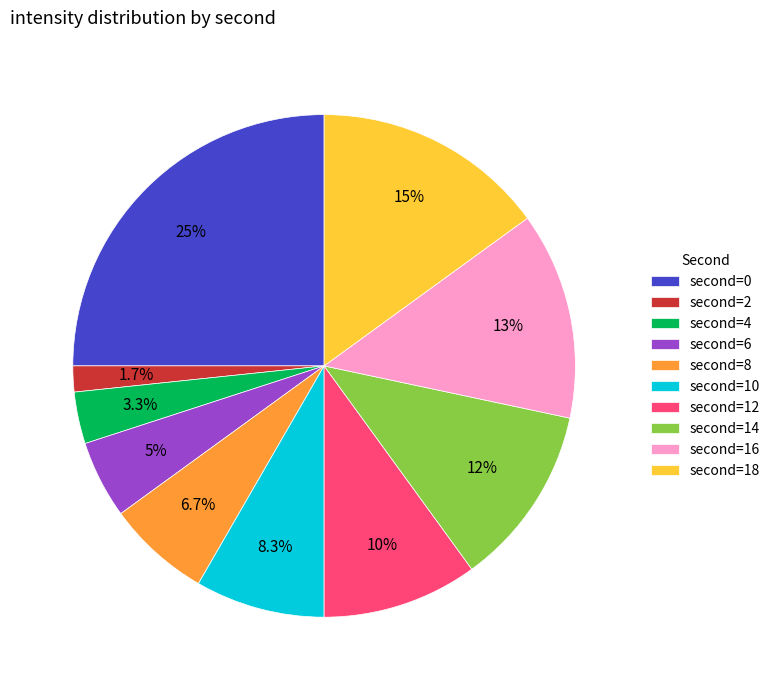

How many slices are in this pie chart?

10